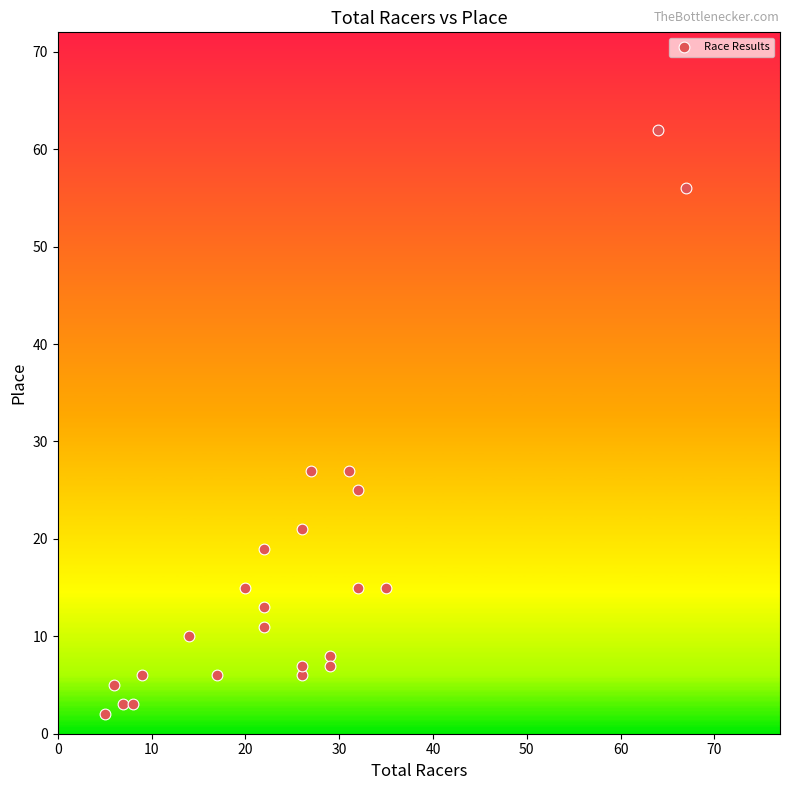

What is the range of X values (max minus min)?

62